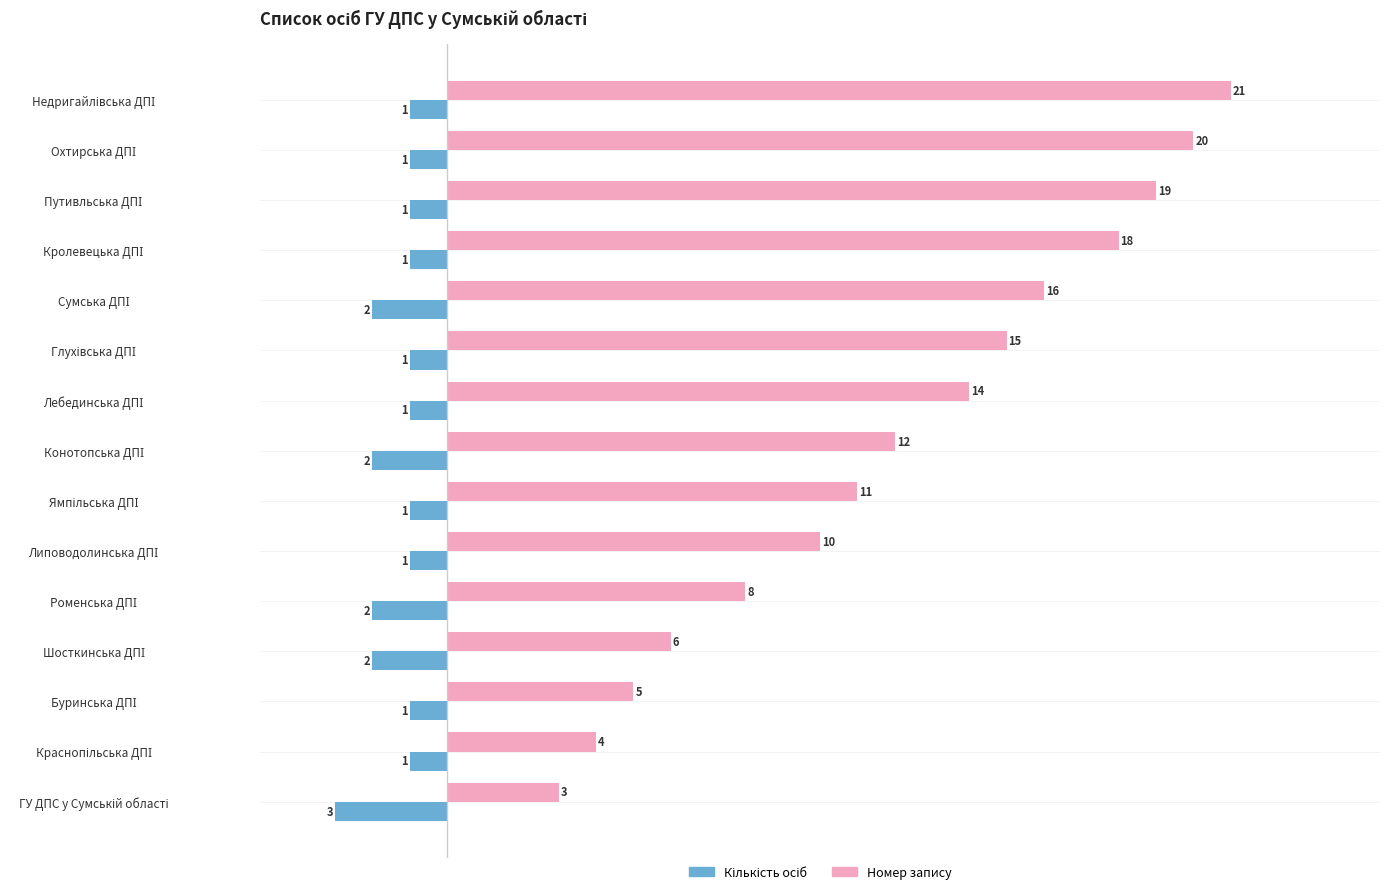

Which series has the largest total across all categories?

Номер запису